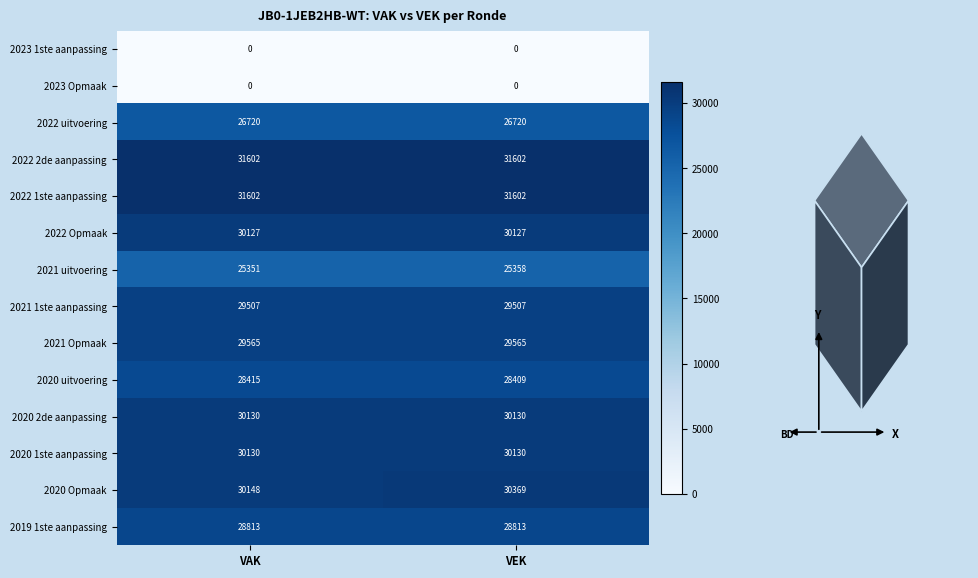

True or false: 2021 uitvoering has a value of 14947 at VEK.

False